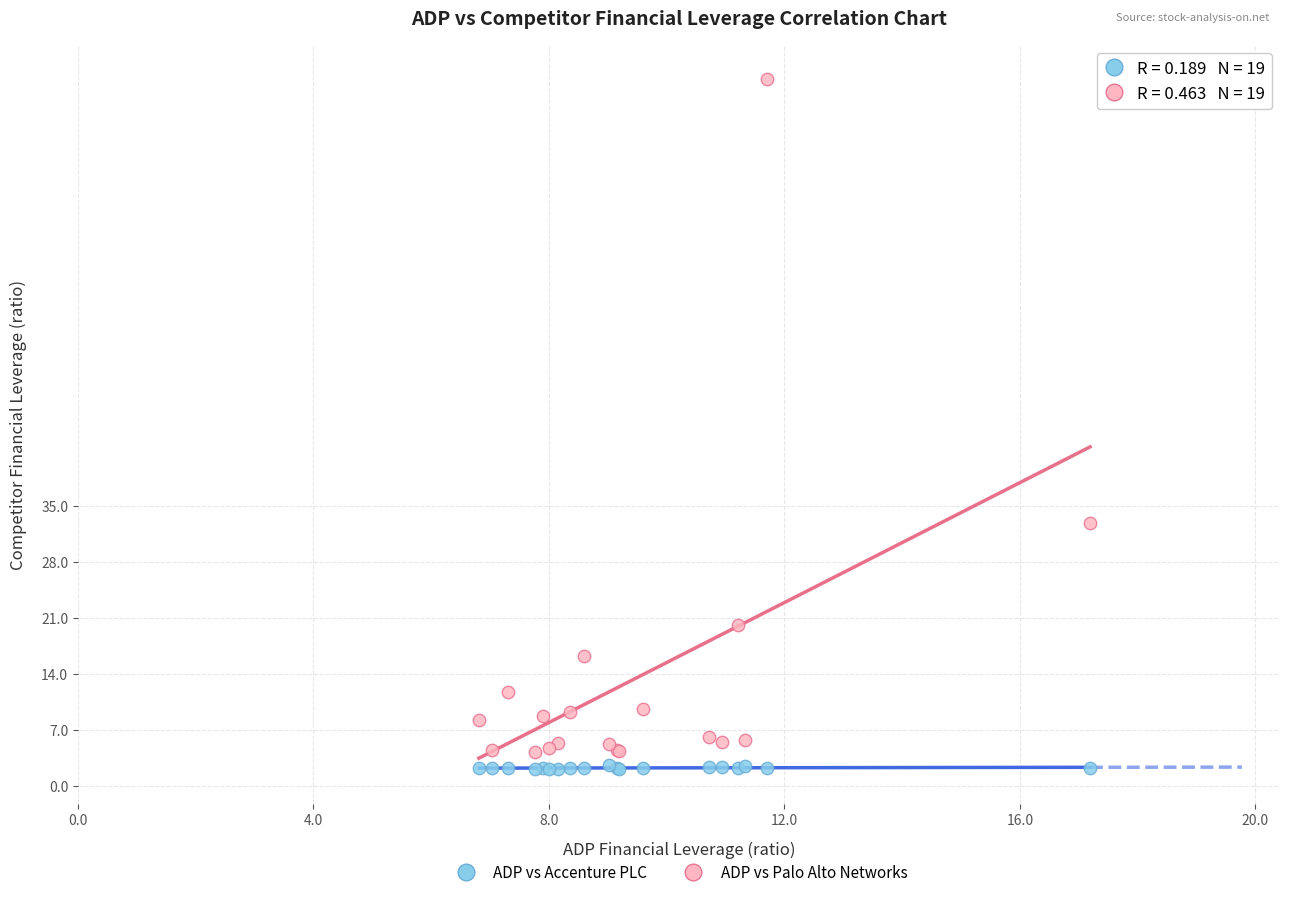

Which series contains the highest Y value?

ADP vs Palo Alto Networks